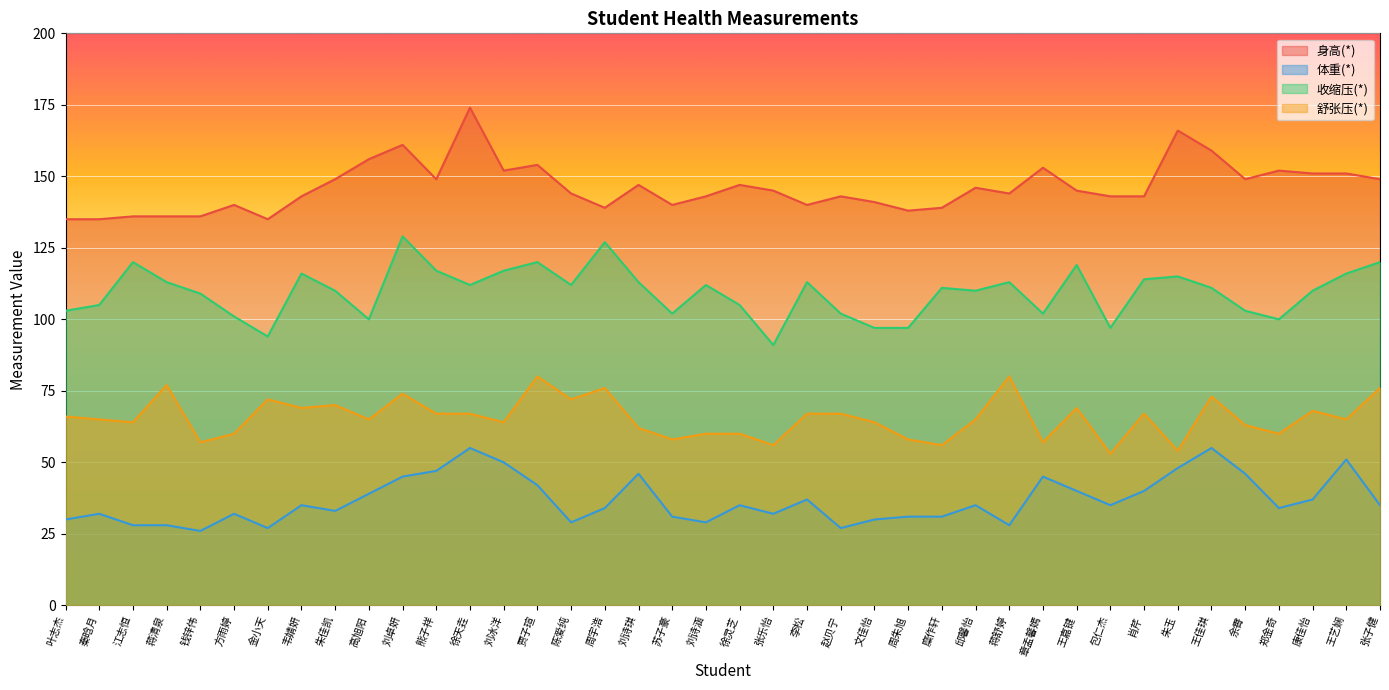

What is the minimum value for 收缩压(*)?

91